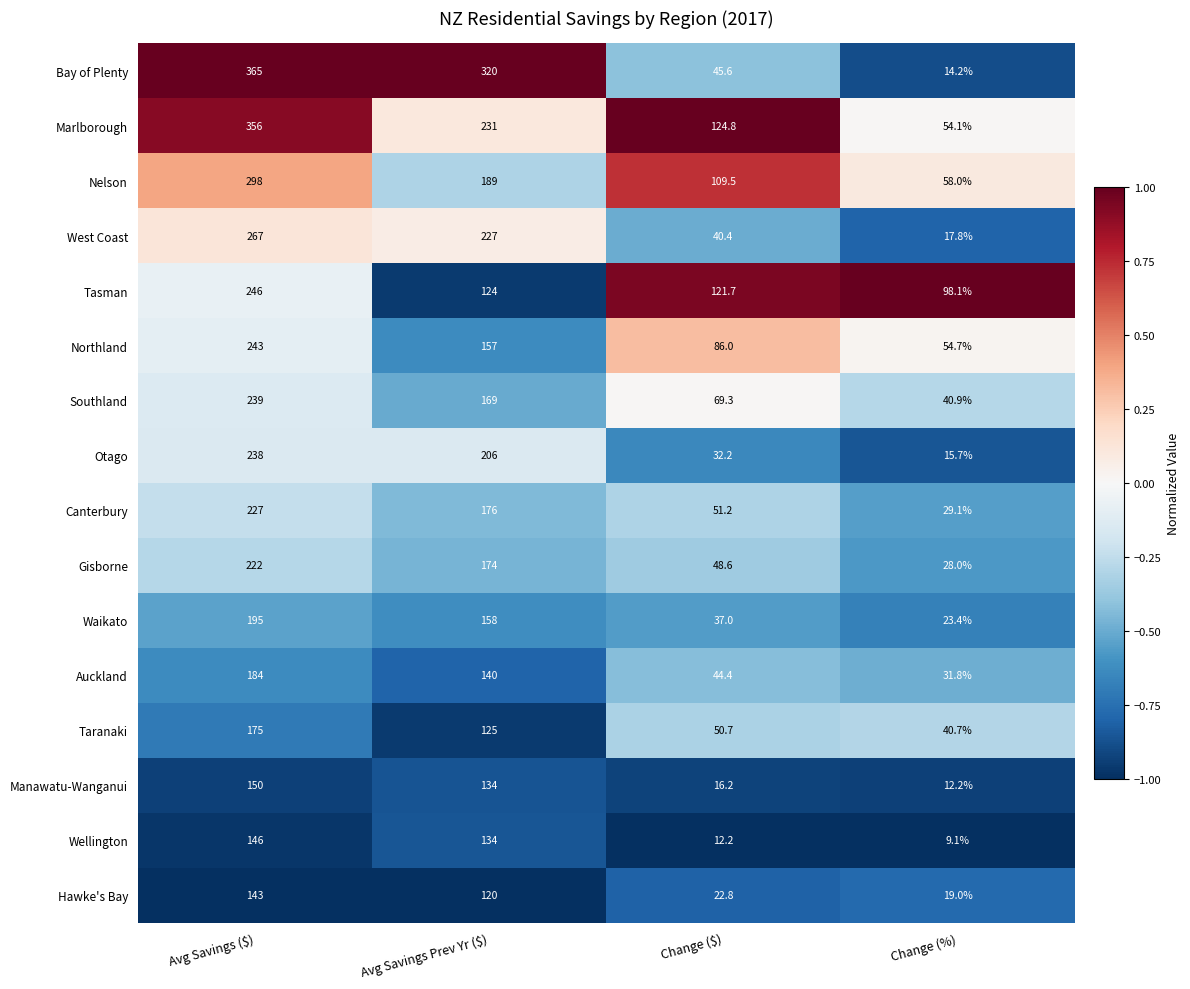

What is the difference between the second highest and second lowest values in the Nelson series?

79.5